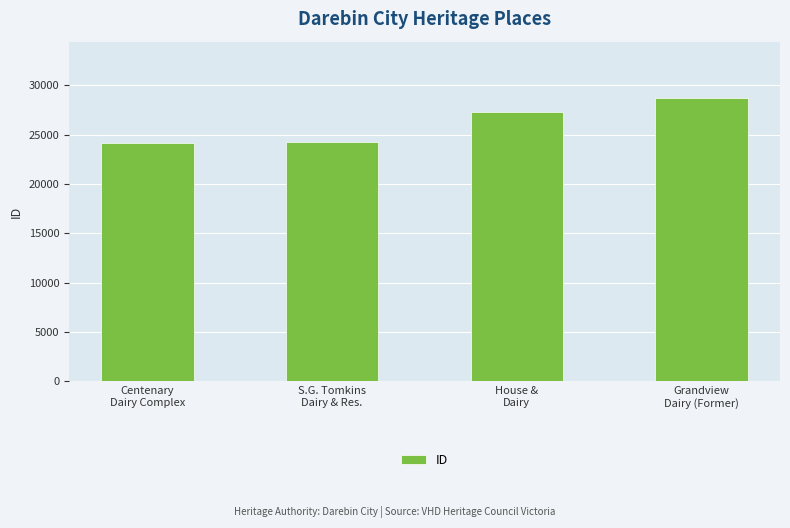

True or false: the data shows 14120 at Centenary
Dairy Complex.

False